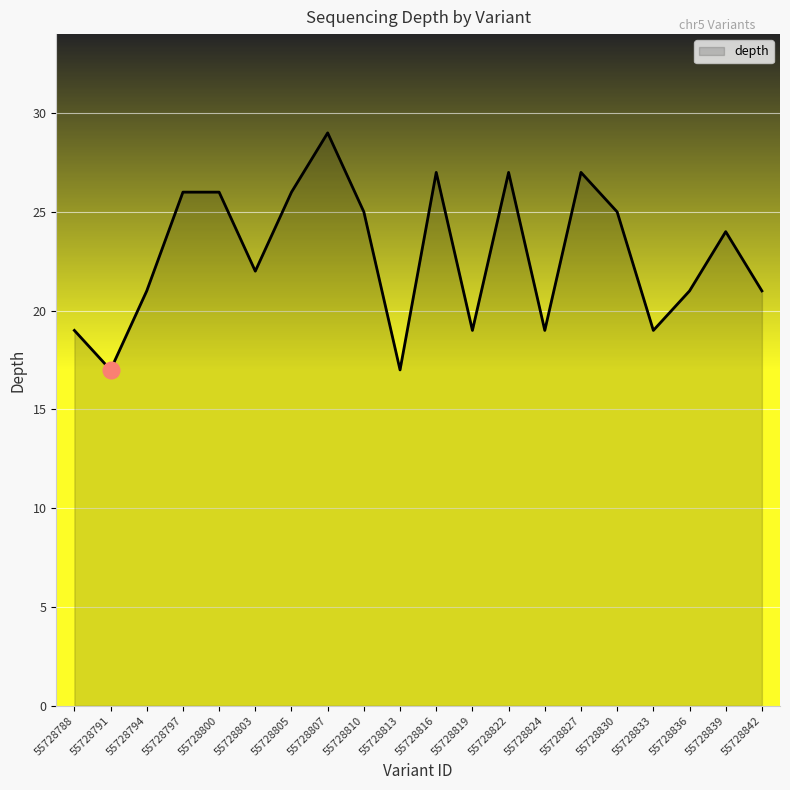

True or false: the data has more than 0 interior local peaks.

True